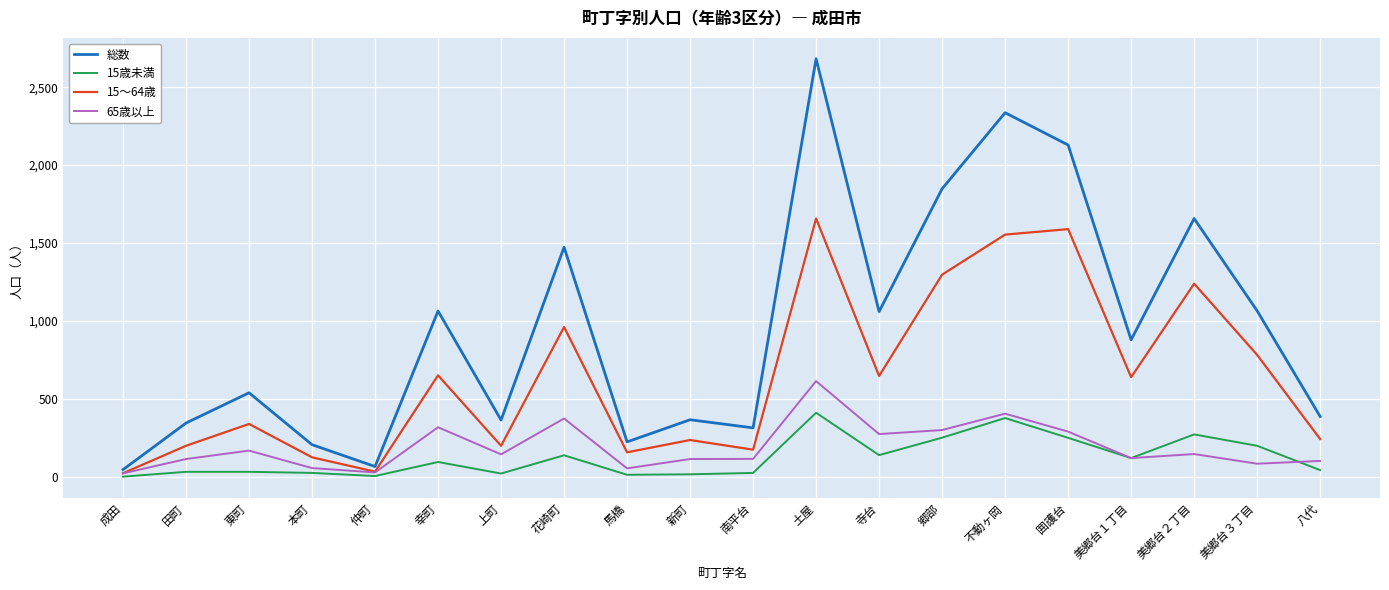

What is the spread (max minus min) of values at 土屋?

2271